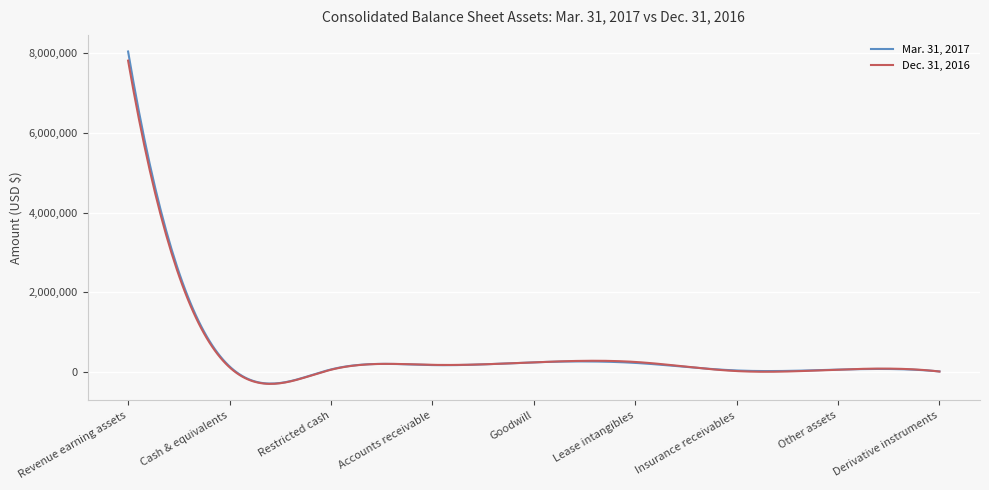

What is the minimum value shown in the chart?

-304456.9